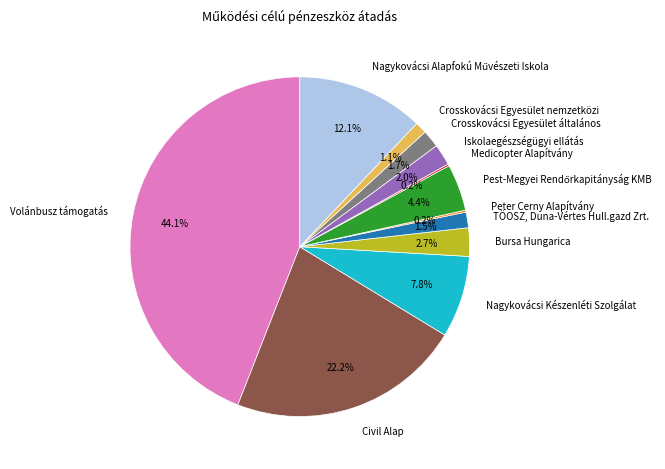

Which slice is the largest?

Volánbusz támogatás